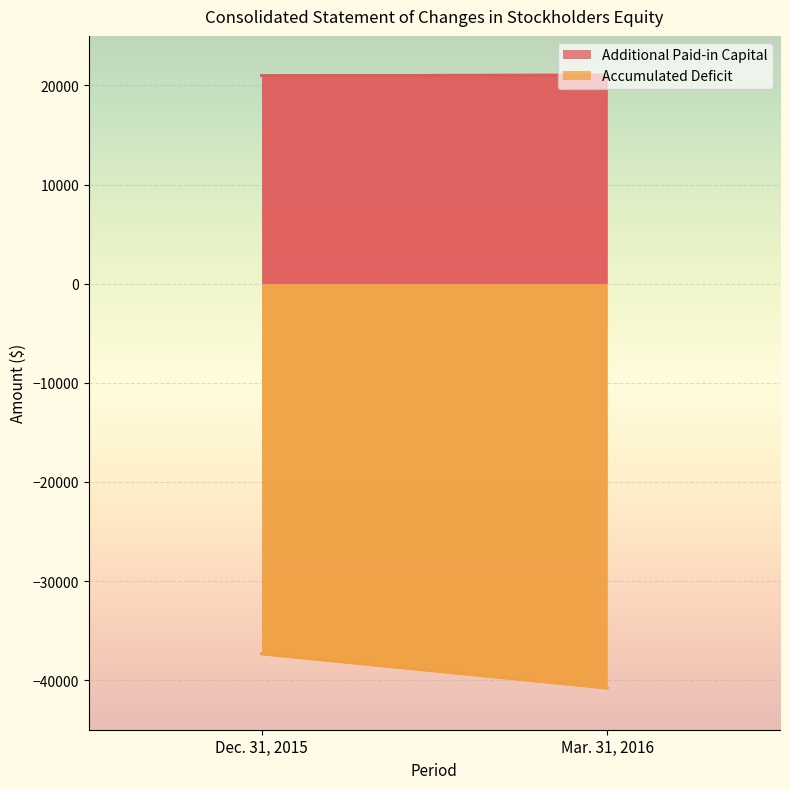

What is the label of the 1st point from the right?

Mar. 31, 2016